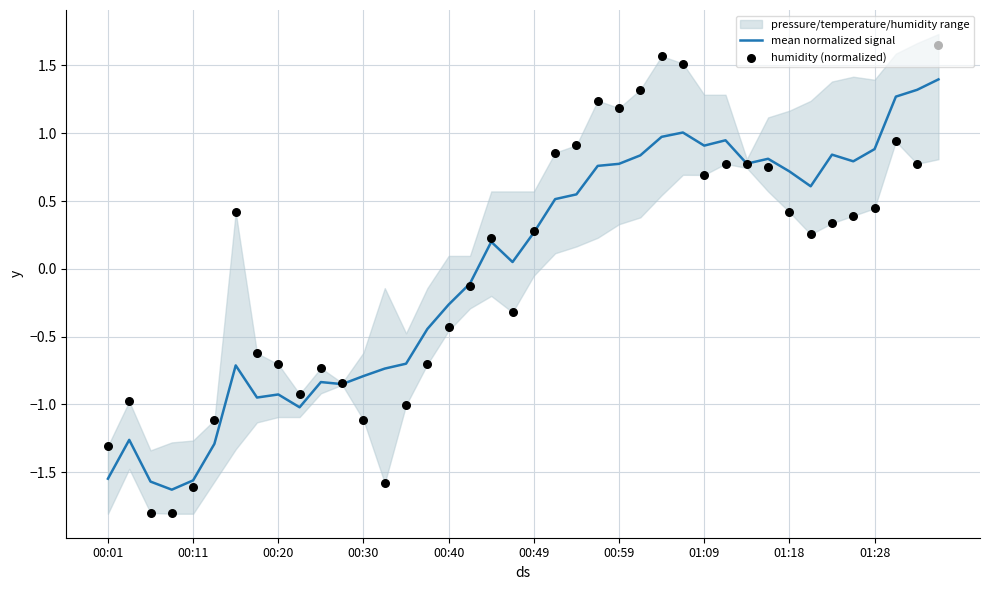

What is the maximum value for mean normalized signal?

1.4